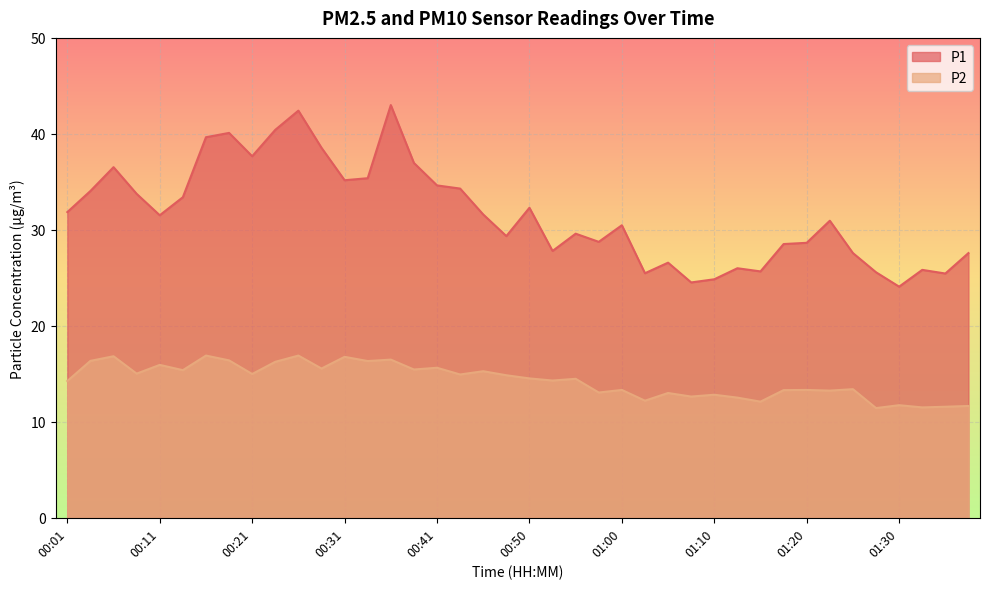

What is the difference between the P1 values at 00:45 and 00:50?

0.7